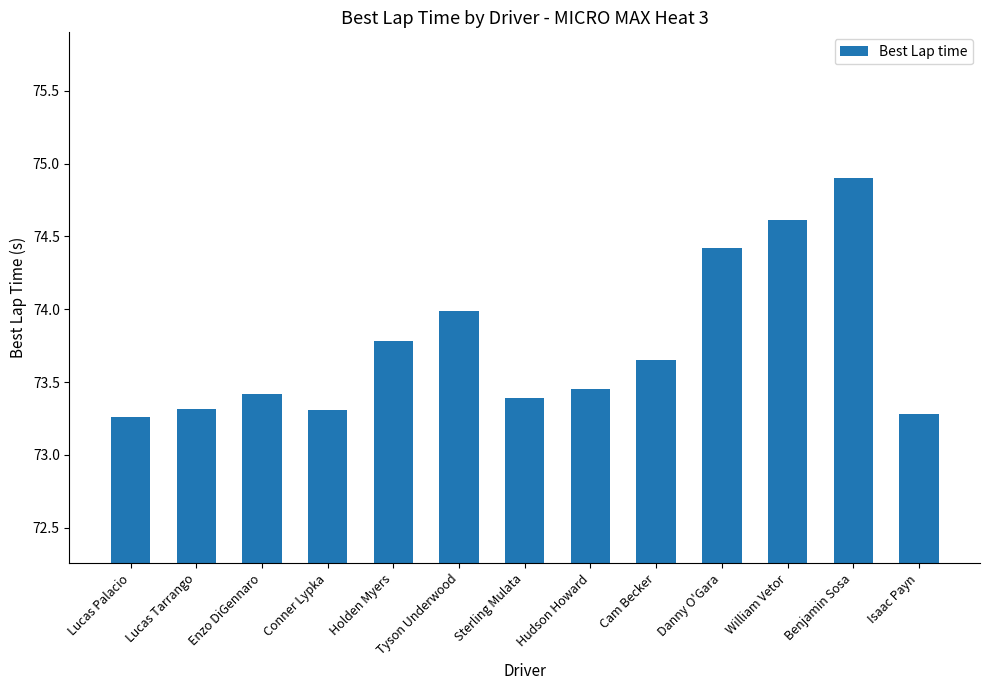

What is the average value?

73.8